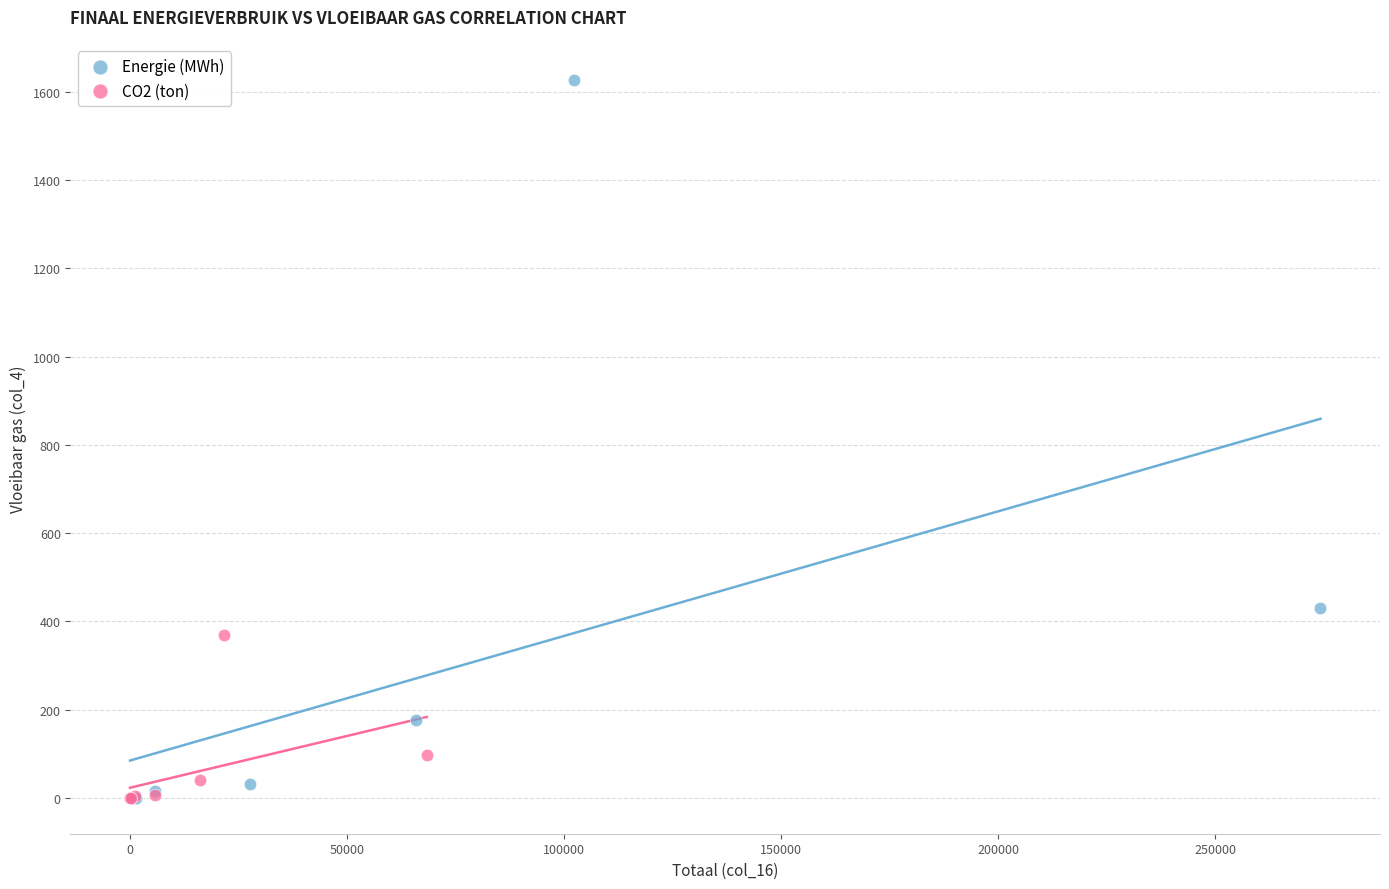

Which series reaches the maximum Y coordinate?

Energie (MWh)